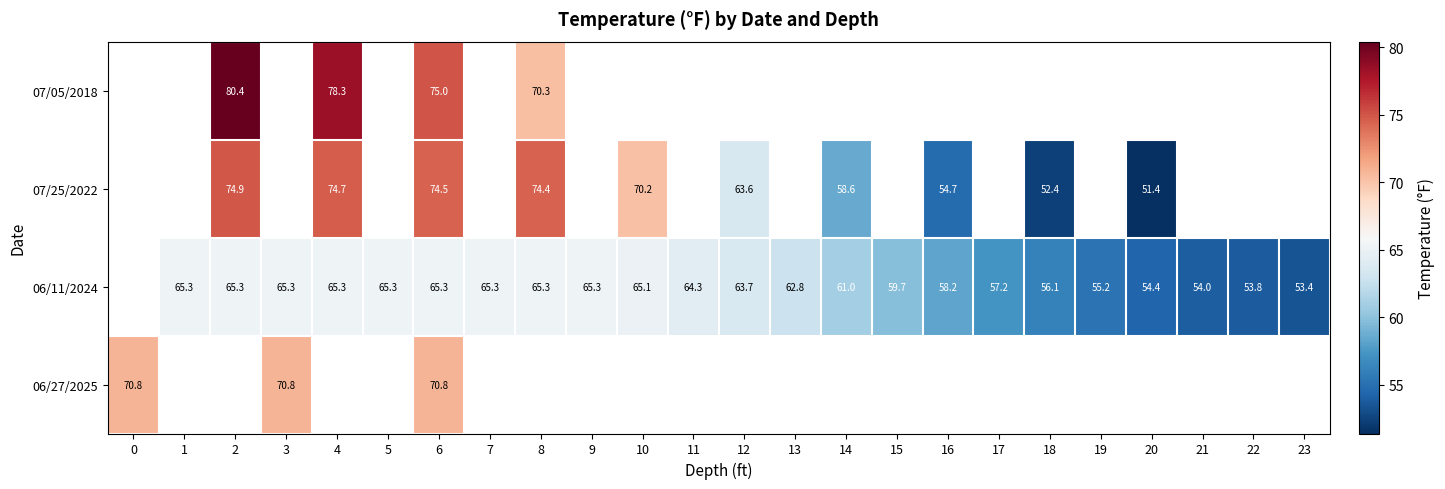

How many values in row_2 are above zero?

23